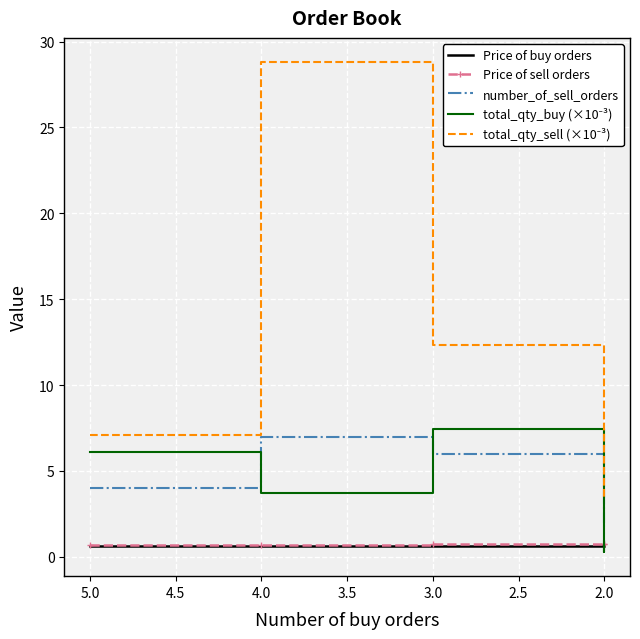

Reading left to right, transcribe all the data shown in this chart.

Price of buy orders: 0.7	0.7	0.6	0.6	0.6
Price of sell orders: 0.7	0.7	0.7	0.7	0.7
number_of_sell_orders: 4.0	7.0	6.0	3.0	2.0
total_qty_buy (×10⁻³): 6.1	3.7	7.5	0.3	1.0
total_qty_sell (×10⁻³): 7.1	28.8	12.3	3.5	3.3